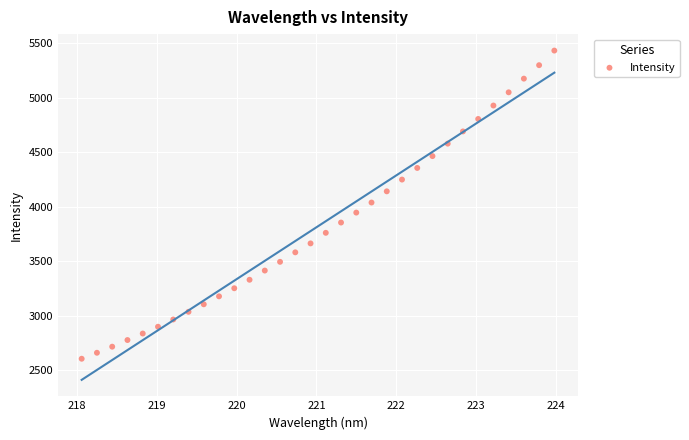

What is the range of Y values (max minus min)?

2829.1